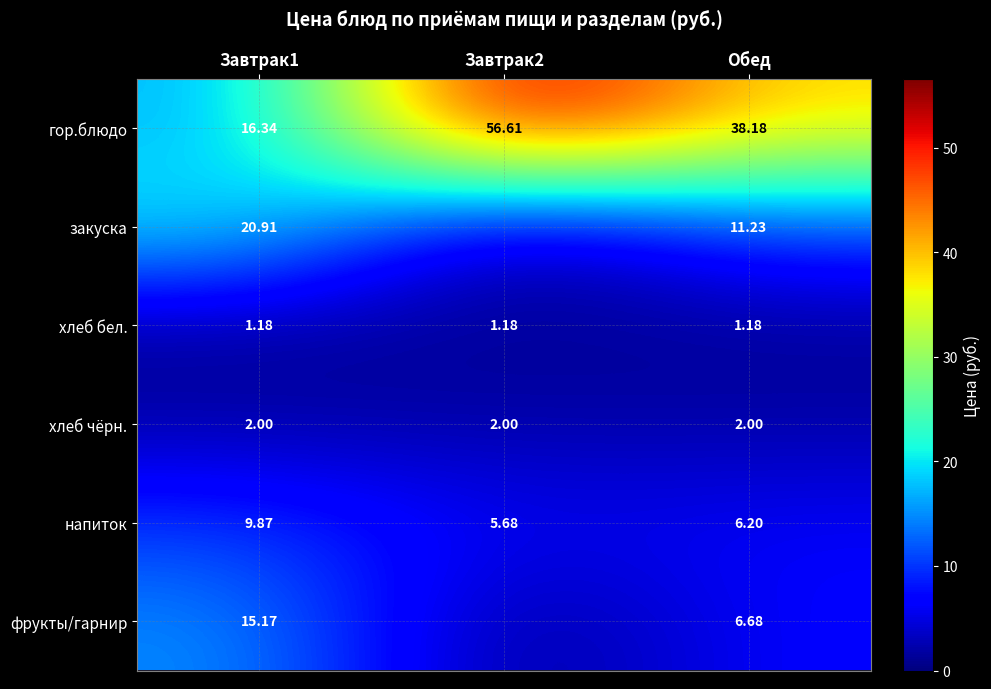

Is the value of закуска at Завтрак1 greater than the value of фрукты/гарнир at Завтрак1?

Yes